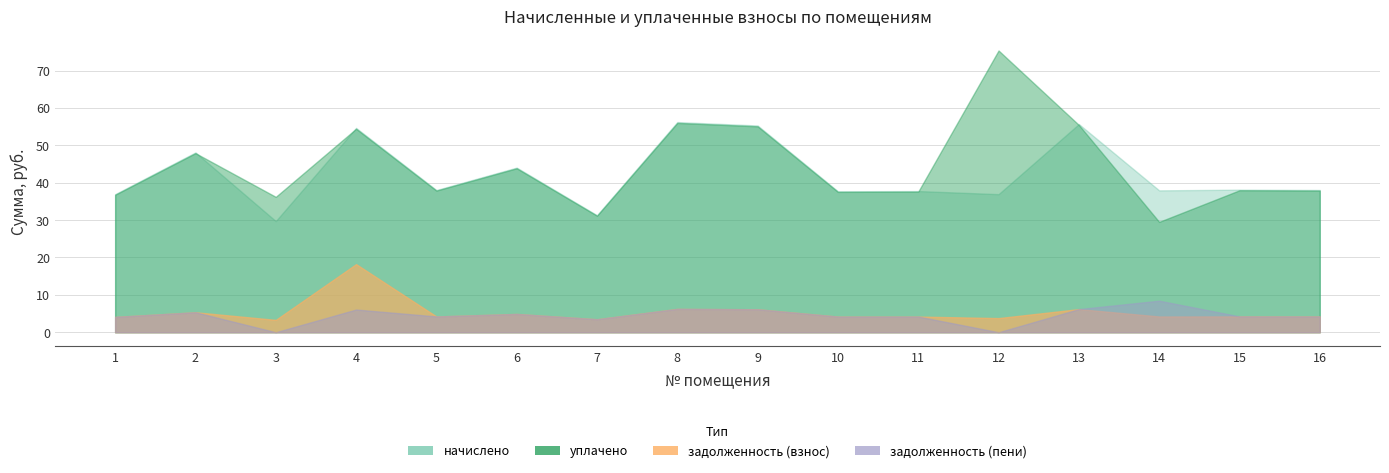

How many series are shown in this chart?

4